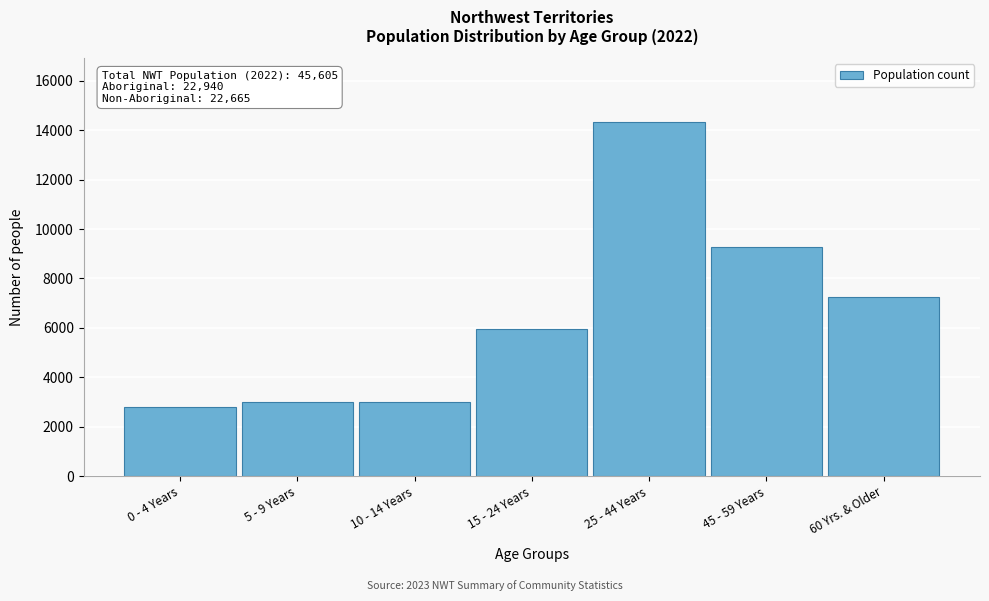

At which label is the value closest to 8561?

45 - 59 Years